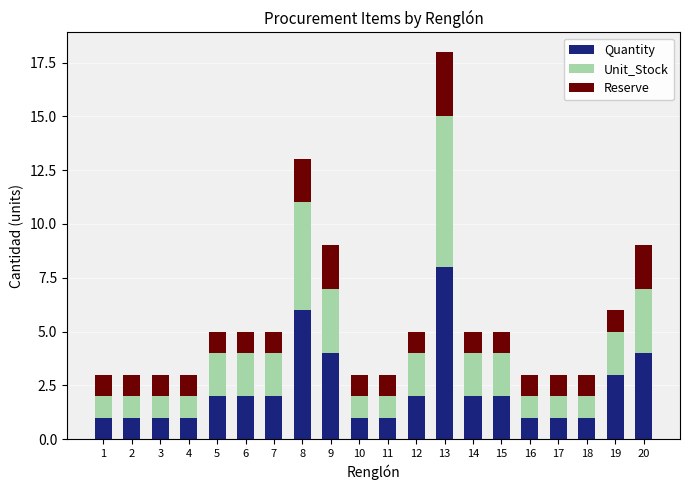

What value does the Quantity series have at 16?

1